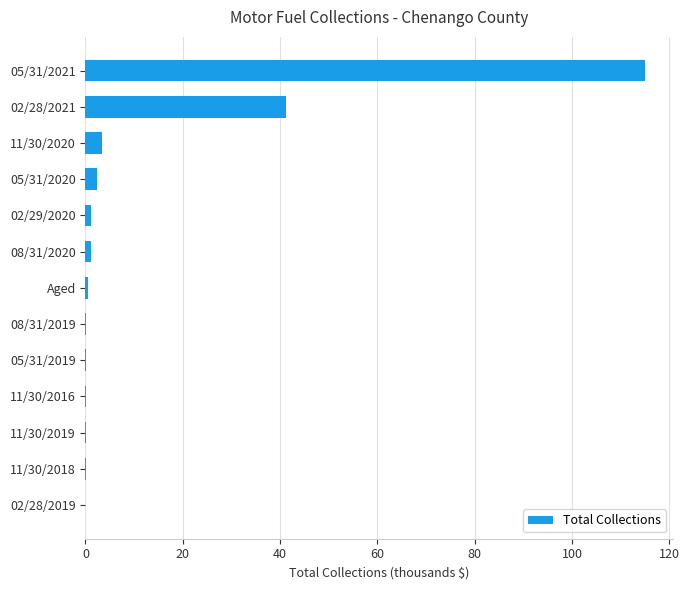

What is the sum of all values?

164.9